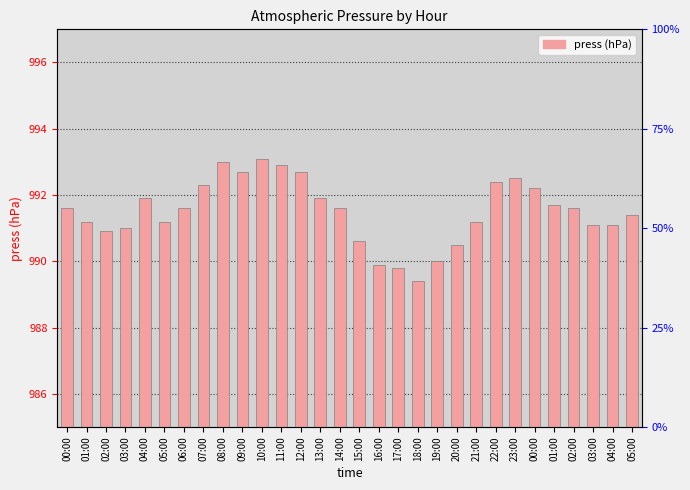

Does the chart contain any negative values?

No